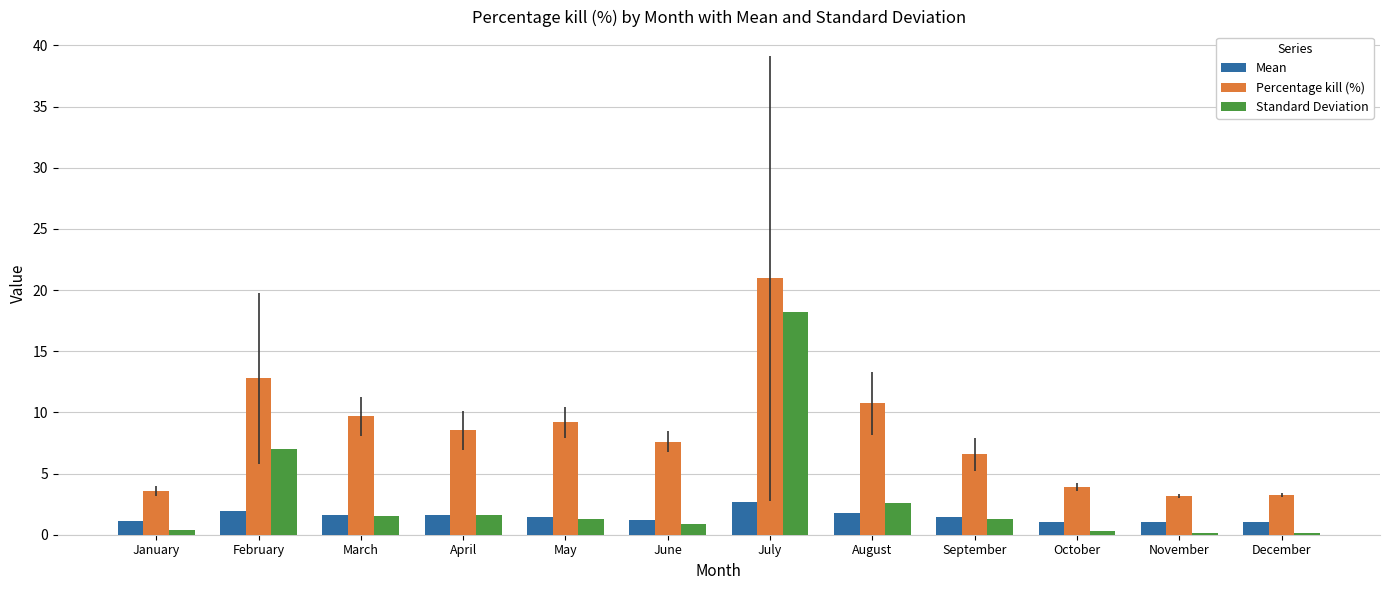

At which category is the sum across all series the highest?

July